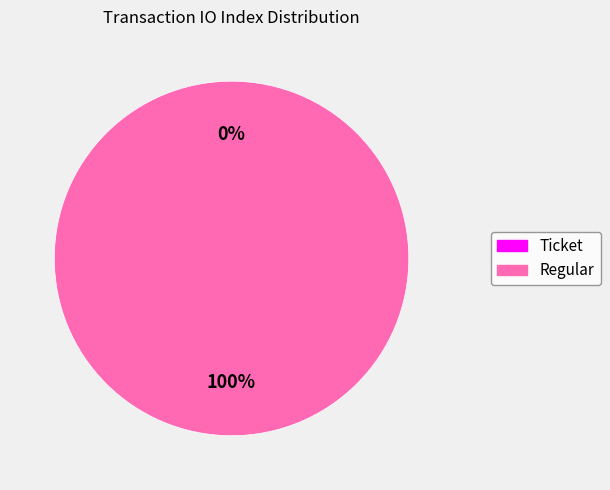

Do Ticket and Regular together represent more than half of the pie?

Yes